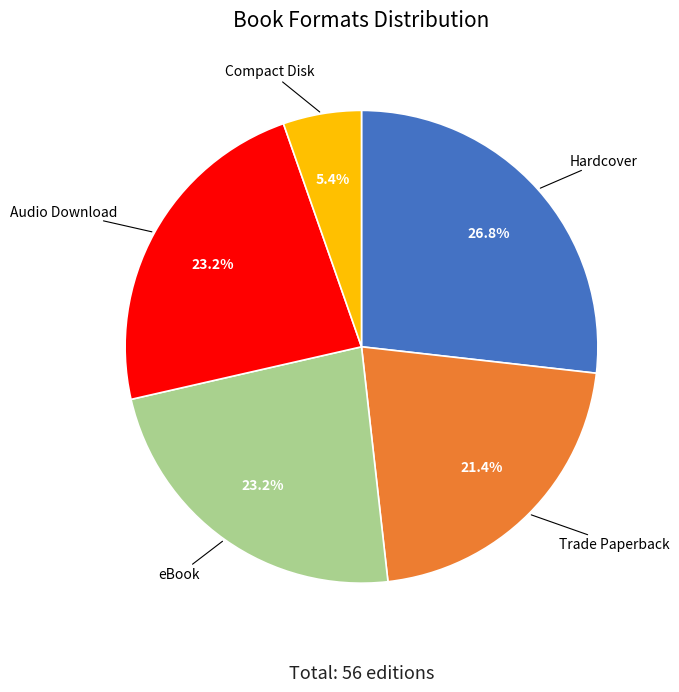

Is there a majority slice in this chart?

No